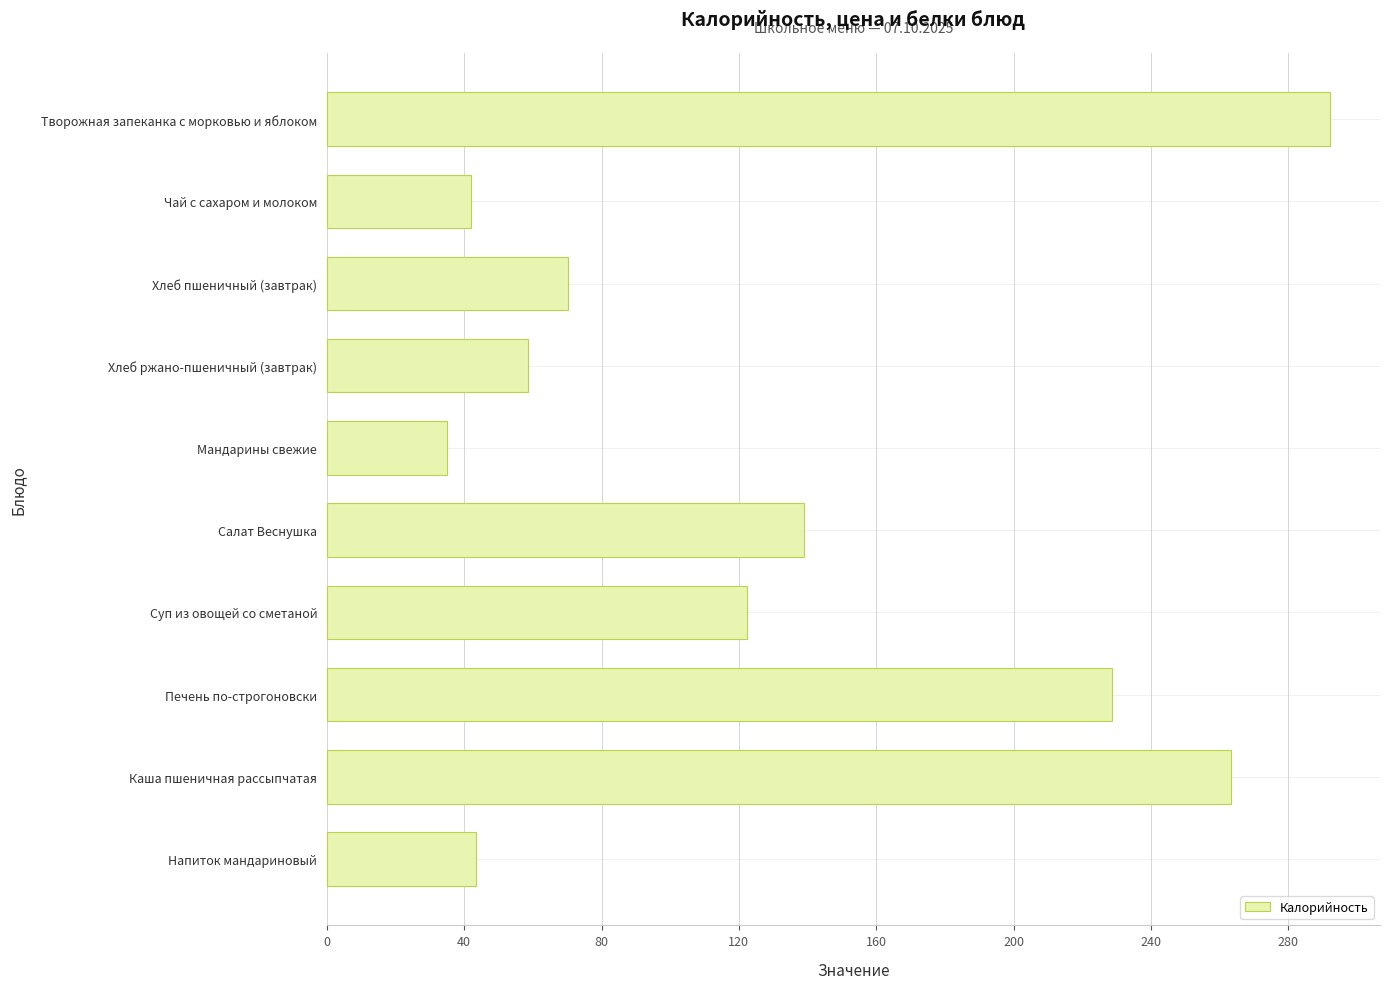

What is the value of the 10th bar from the top?

43.3